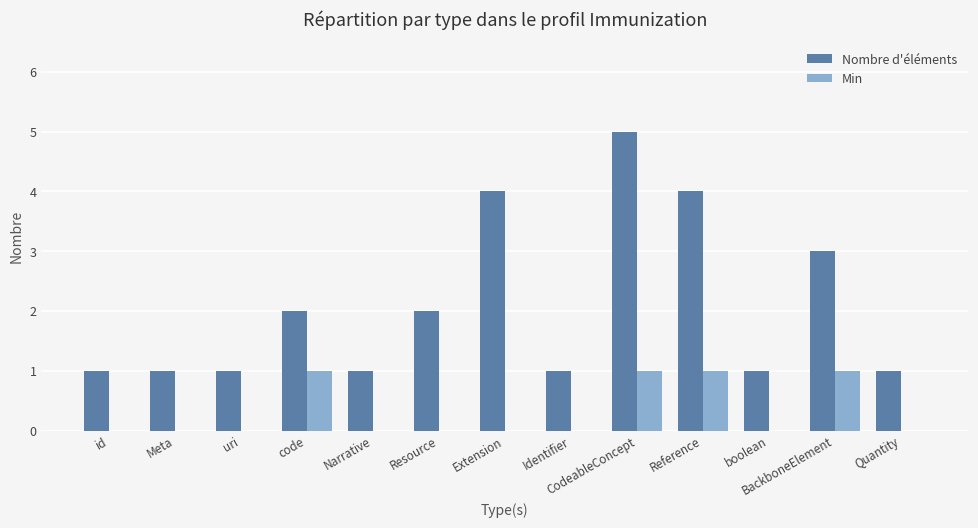

What is the difference between the Nombre d'éléments values at uri and Extension?

3